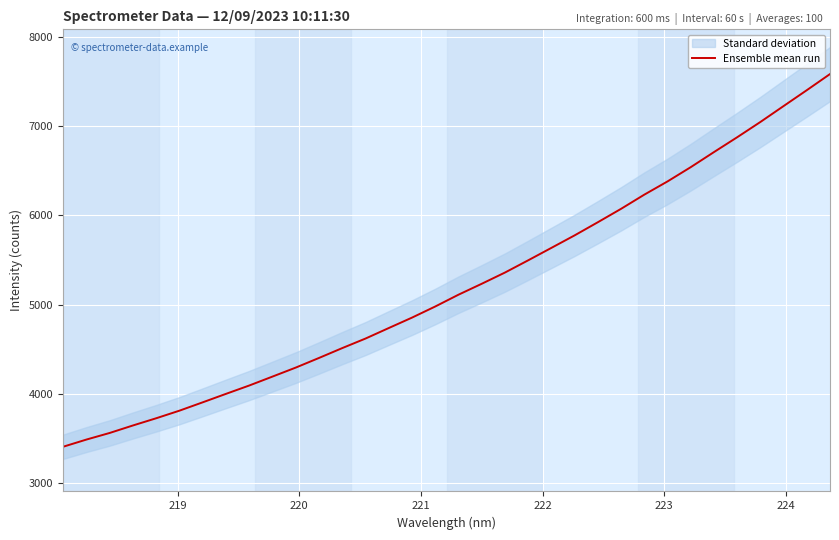

What is the difference between the maximum and minimum values?

4170.8